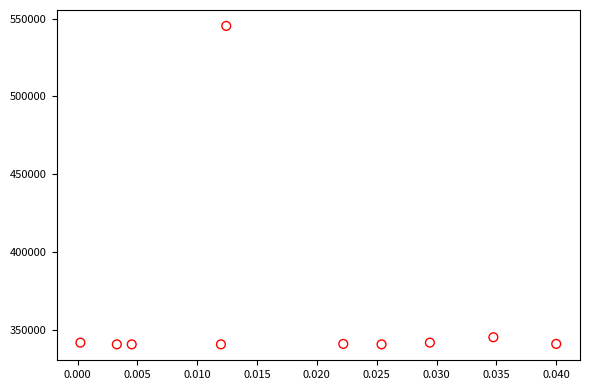

What is the range of Y values (max minus min)?

204874